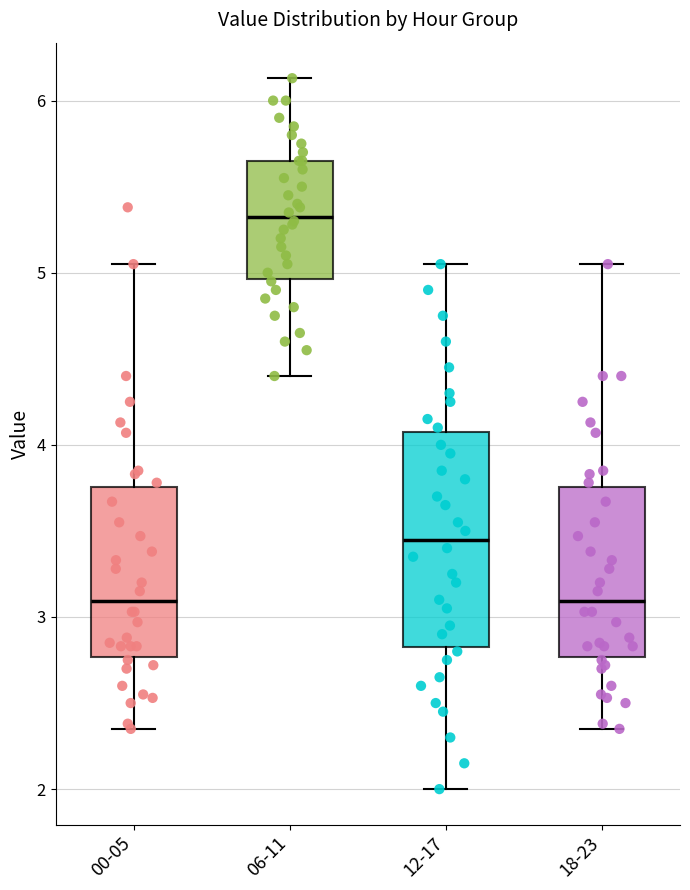

Reading left to right, read every box against the y-axis: the position of its median line, the range the box covers, and the ends of its whiskers. The values are not printed on the chart, so give them approximately, as read against the axis.

00-05: median 3.1, box 2.8 to 3.8, whiskers 2.4 to 5.1
06-11: median 5.3, box 5.0 to 5.7, whiskers 4.4 to 6.1
12-17: median 3.5, box 2.8 to 4.1, whiskers 2.0 to 5.1
18-23: median 3.1, box 2.8 to 3.8, whiskers 2.4 to 5.1